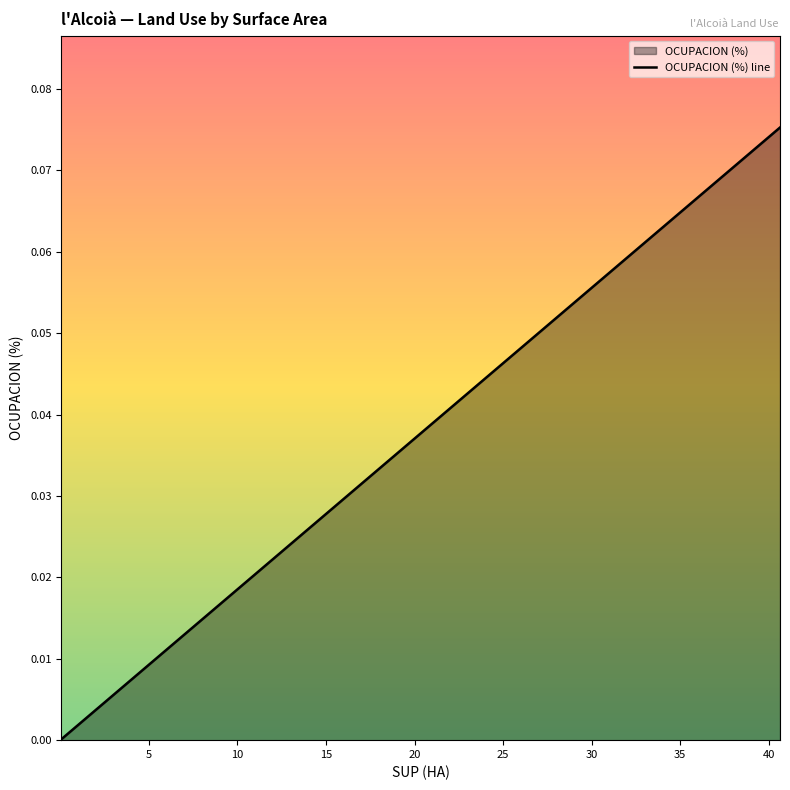

True or false: there are more than 2 points higher than both neighbors.

False